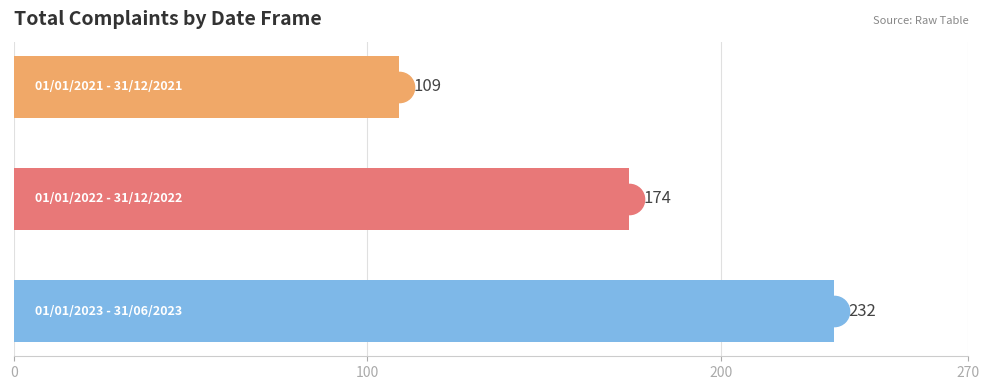

What is the maximum value shown in the chart?

232